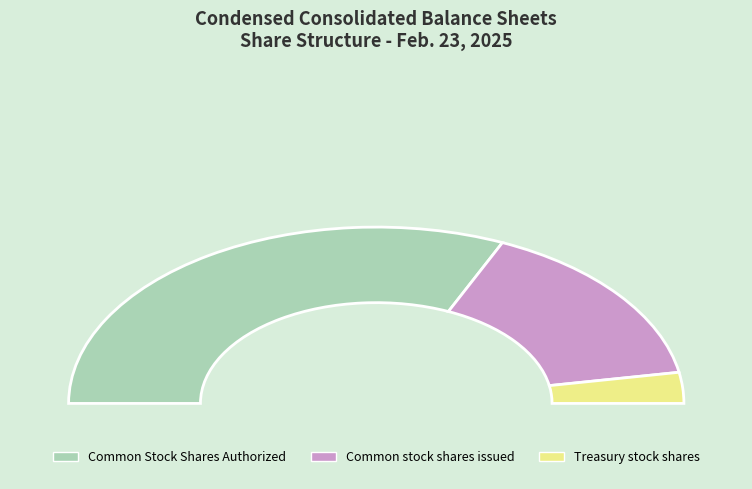

Does Common Stock Shares Authorized represent more than half of the total?

Yes